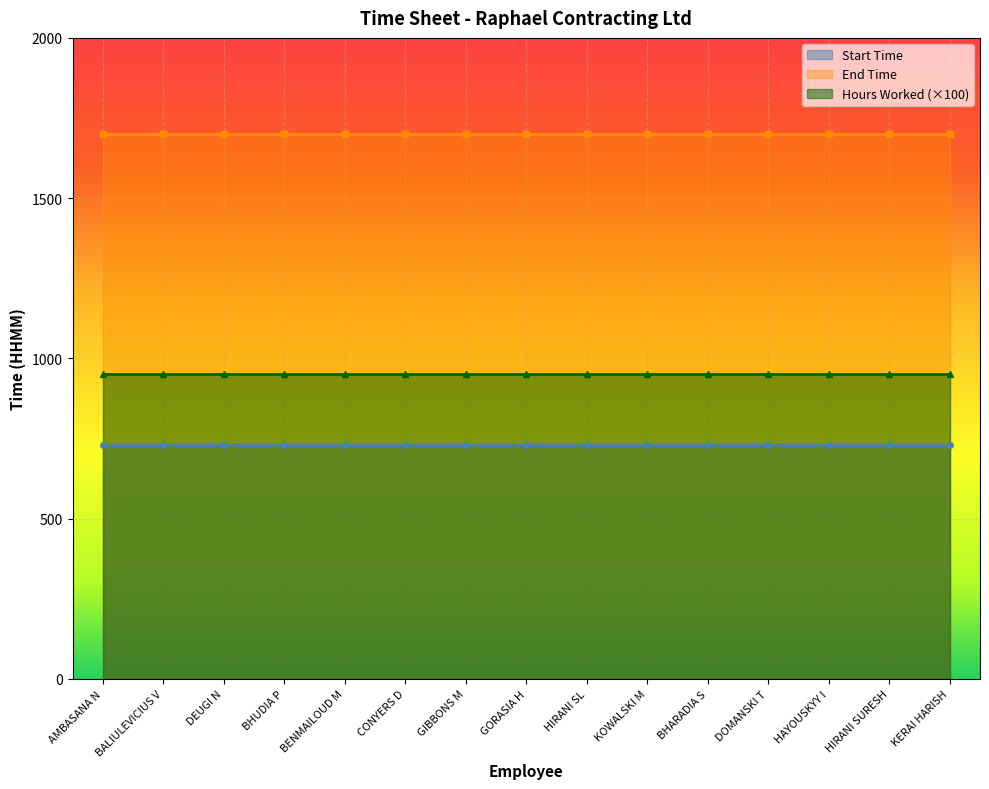

At how many categories does at least one series exceed 343?

15